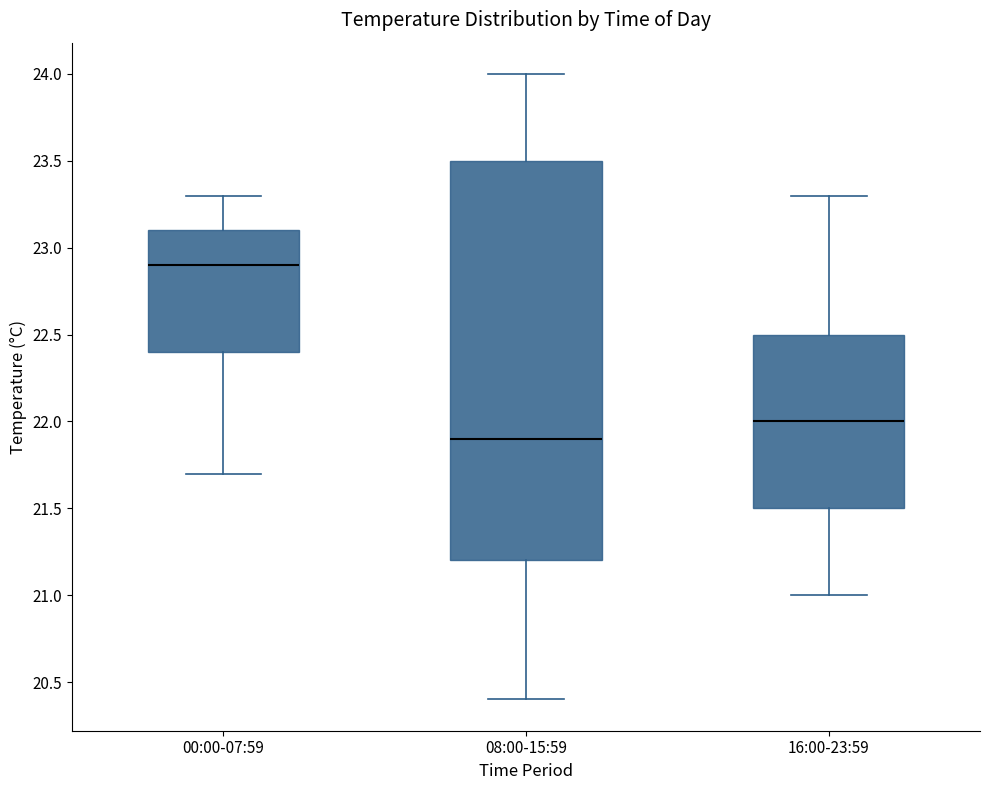

Comparing the boxes themselves (not the whiskers), which one is the tallest?

08:00-15:59